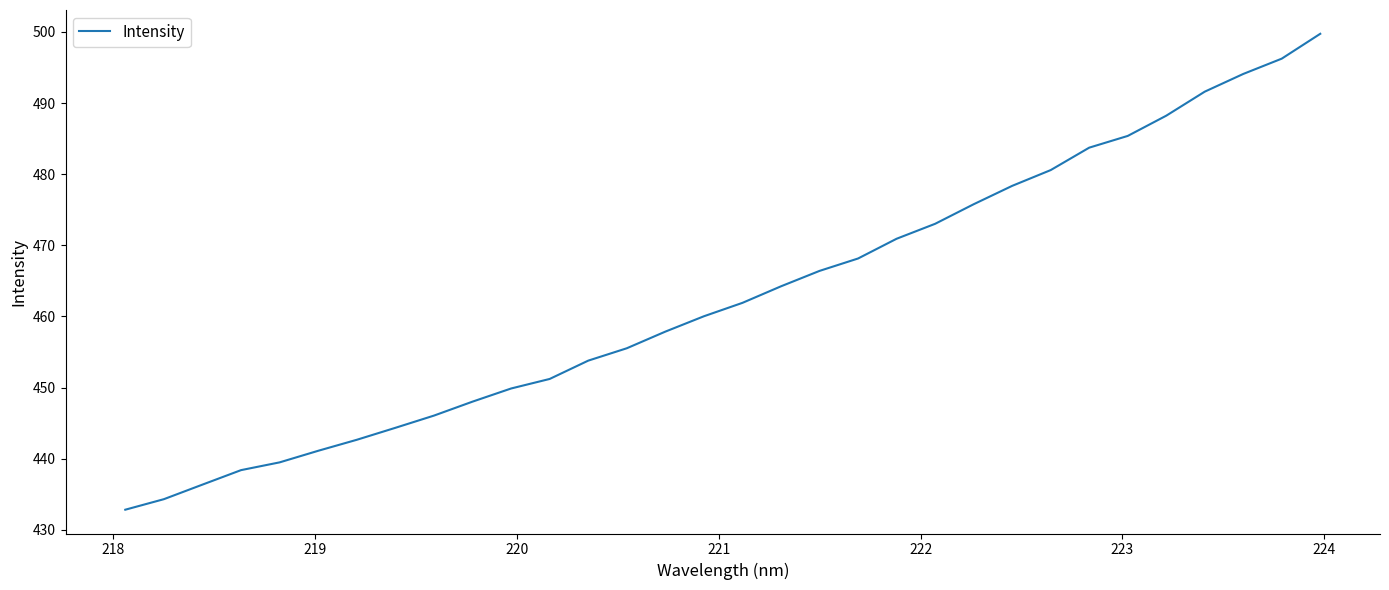

What is the difference between the maximum and minimum values?

66.9